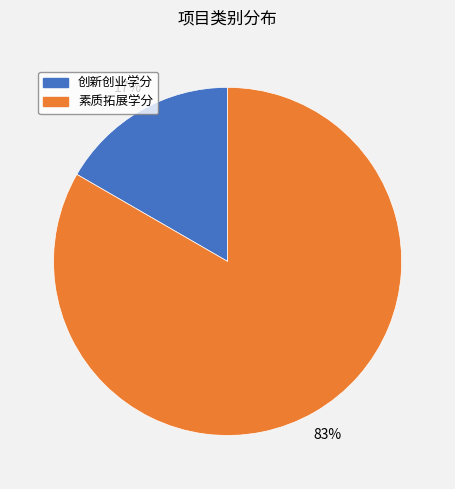

How many slices are in this pie chart?

2